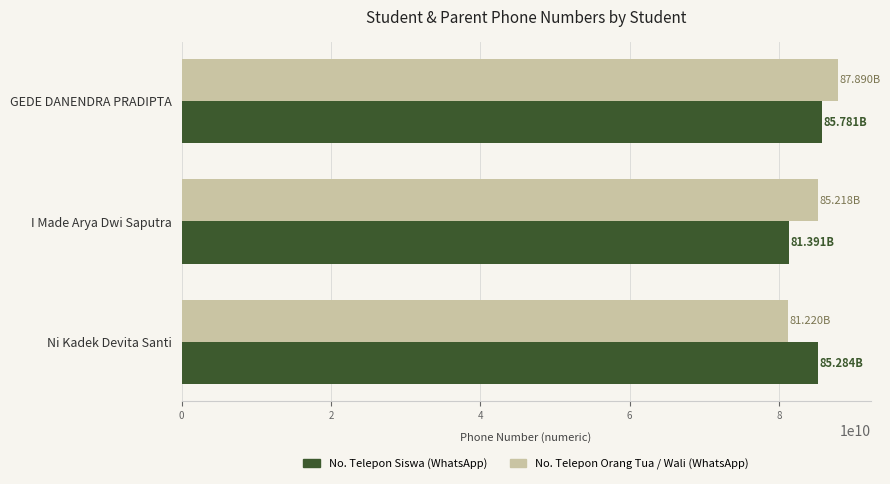

What is the difference between the highest and lowest values at I Made Arya Dwi Saputra?

3826430976